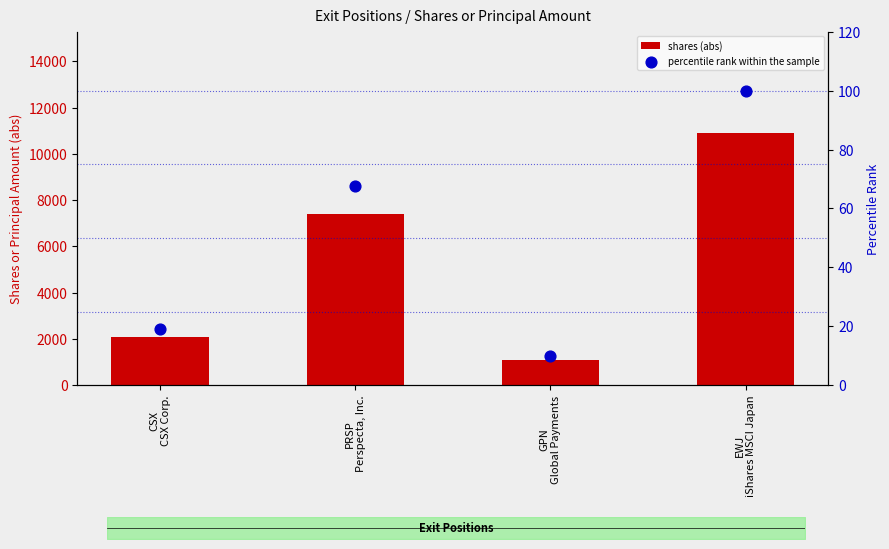

Which series has the largest Y range (max minus min)?

shares (abs)